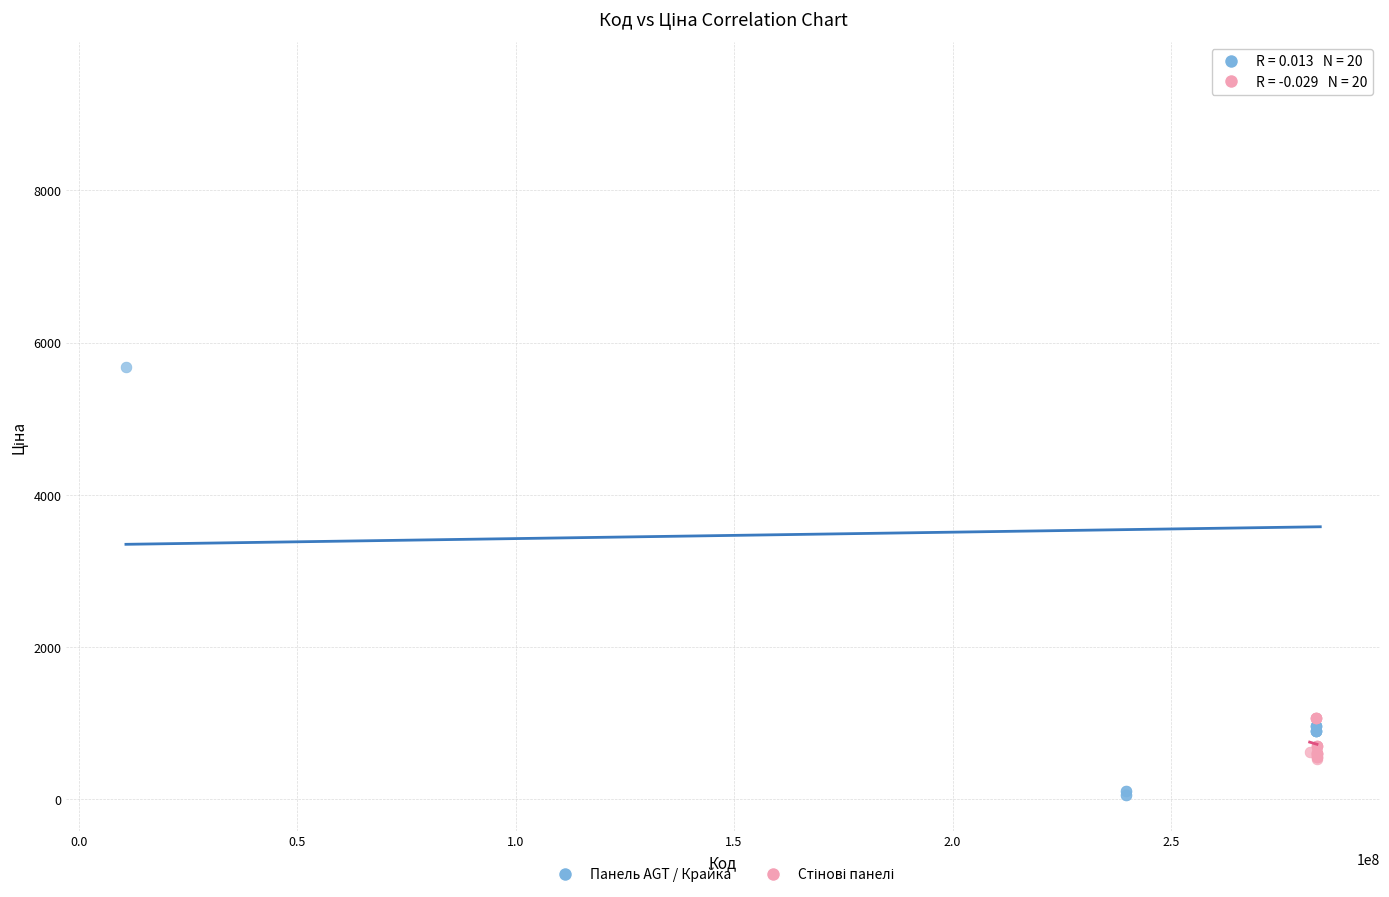

Which series has the widest spread of Y values?

Панель AGT / Крайка